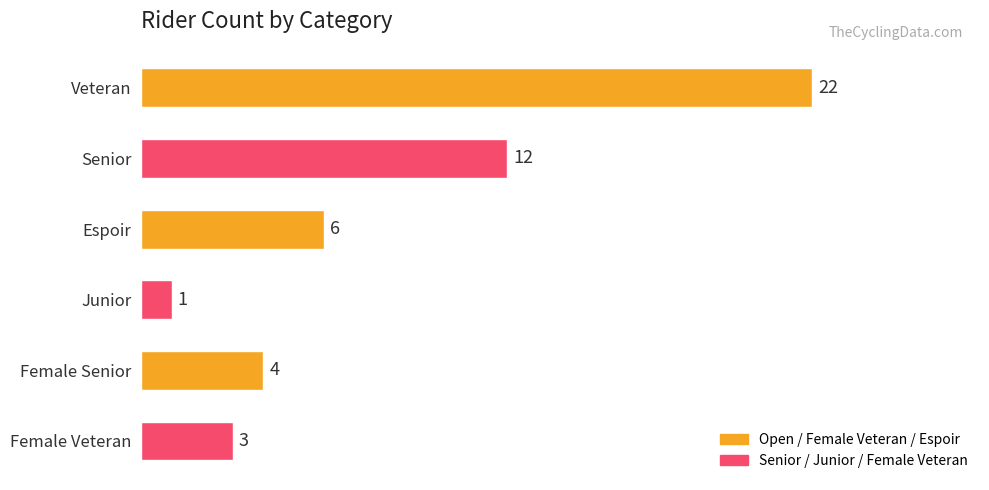

The value at Female Senior is 4. True or false?

True